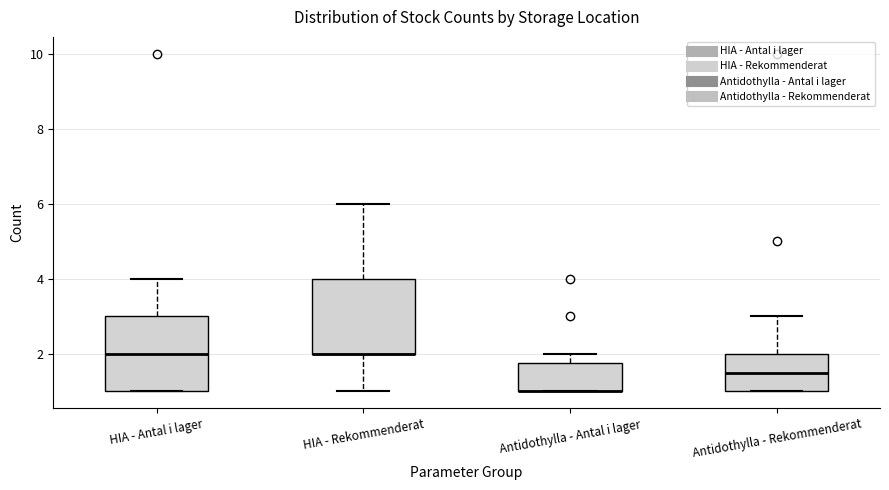

Reading left to right, transcribe this box plot: for each box, give where its median line is, the range the box spans, and where its two whiskers end, as read against the y-axis. The values are not printed on the chart, so give them approximately, as read against the axis.

HIA - Antal i lager: median 2.0, box 1.0 to 3.0, whiskers 1.0 to 4.0
HIA - Rekommenderat: median 2.0 (drawn on the box's lower edge), box 2.0 to 4.0, whiskers 1.0 to 6.0
Antidothylla - Antal i lager: median 1.0 (drawn on the box's lower edge), box 1.0 to 1.8, whiskers 1.0 to 2.0
Antidothylla - Rekommenderat: median 1.6, box 1.0 to 2.0, whiskers 1.0 to 3.0